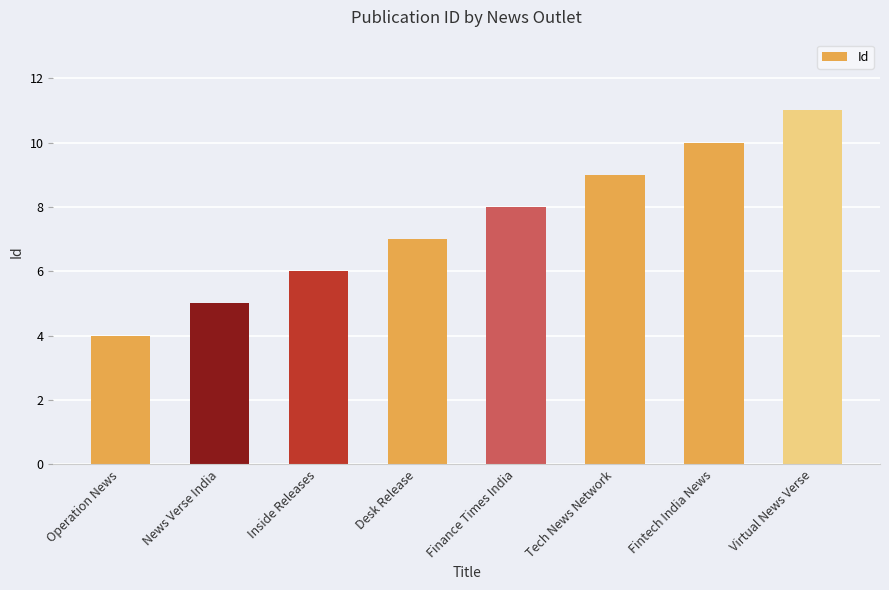

Rank the categories by value from lowest to highest.

Operation News, News Verse India, Inside Releases, Desk Release, Finance Times India, Tech News Network, Fintech India News, Virtual News Verse